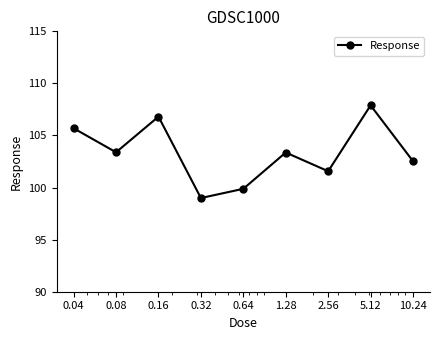

Count the number of values greater than 103.

5